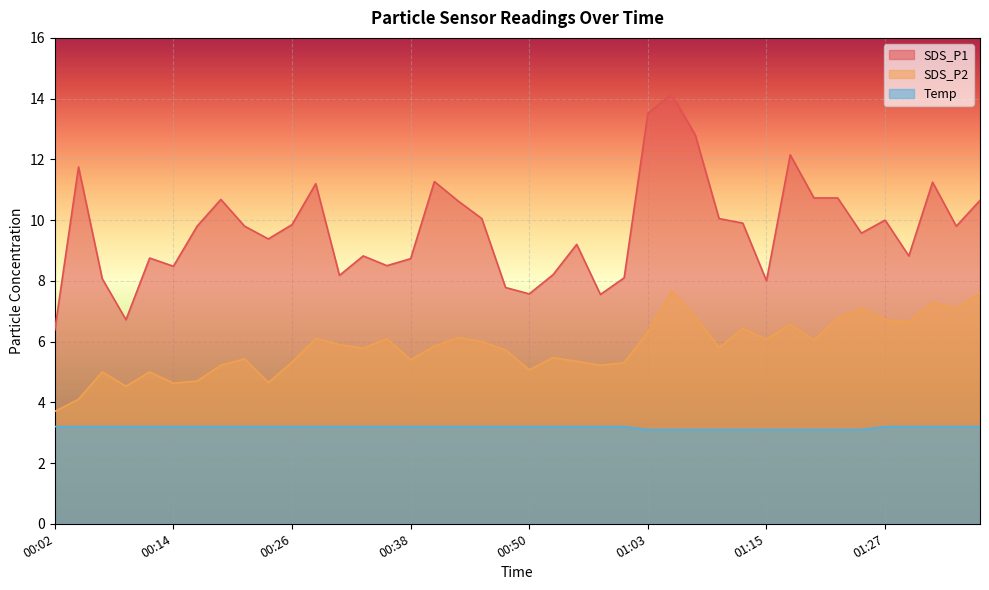

Is it true that SDS_P1 equals 6.7 at 00:09?

True